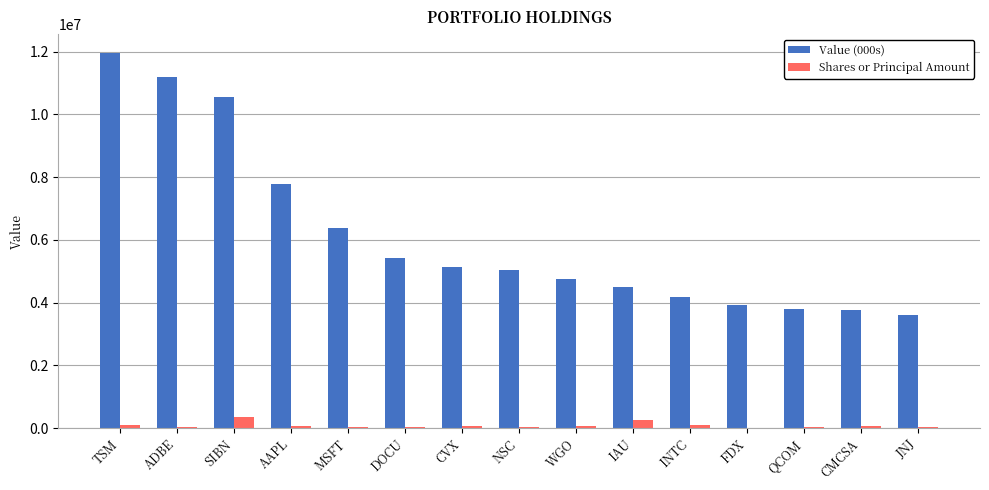

True or false: Value (000s) has a value of 8150319 at CVX.

False